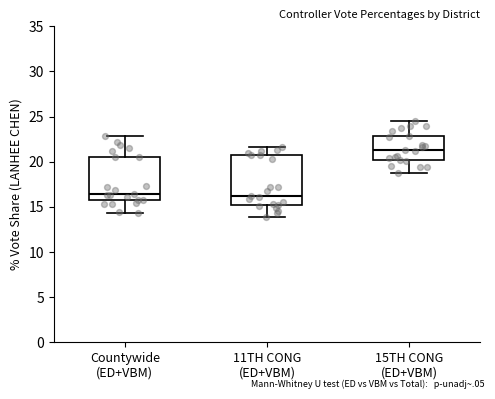

Reading left to right, transcribe this box plot: for each box, give where its median line is, the range the box spans, and where its two whiskers end, as read against the y-axis. The values are not printed on the chart, so give them approximately, as read against the axis.

Countywide (ED+VBM): median 16.5, box 15.5 to 20.5, whiskers 14.5 to 23.0
11TH CONG (ED+VBM): median 16.0, box 15.5 to 20.5, whiskers 14.0 to 21.5
15TH CONG (ED+VBM): median 21.5, box 20.0 to 23.0, whiskers 18.5 to 24.5